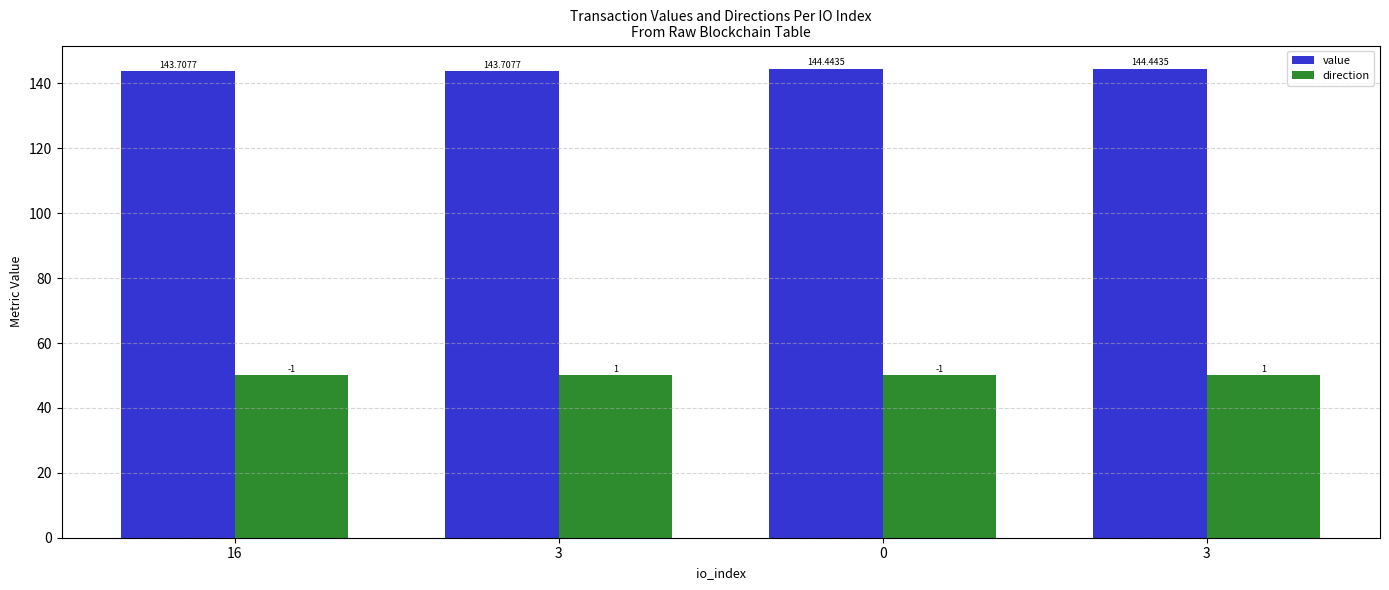

Which series changed the most between 0 and 3?

value